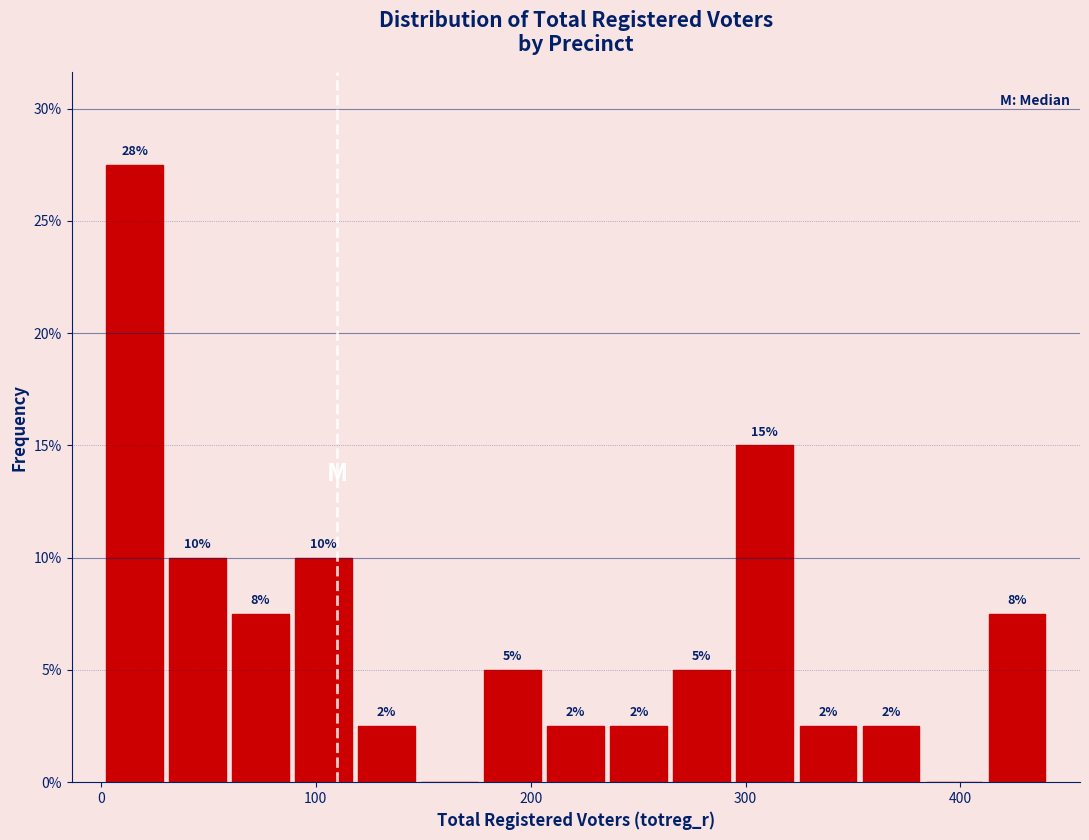

Around what value on the x-axis is the tallest bar? Give the approximate position of its centre, as read against the axis.

20